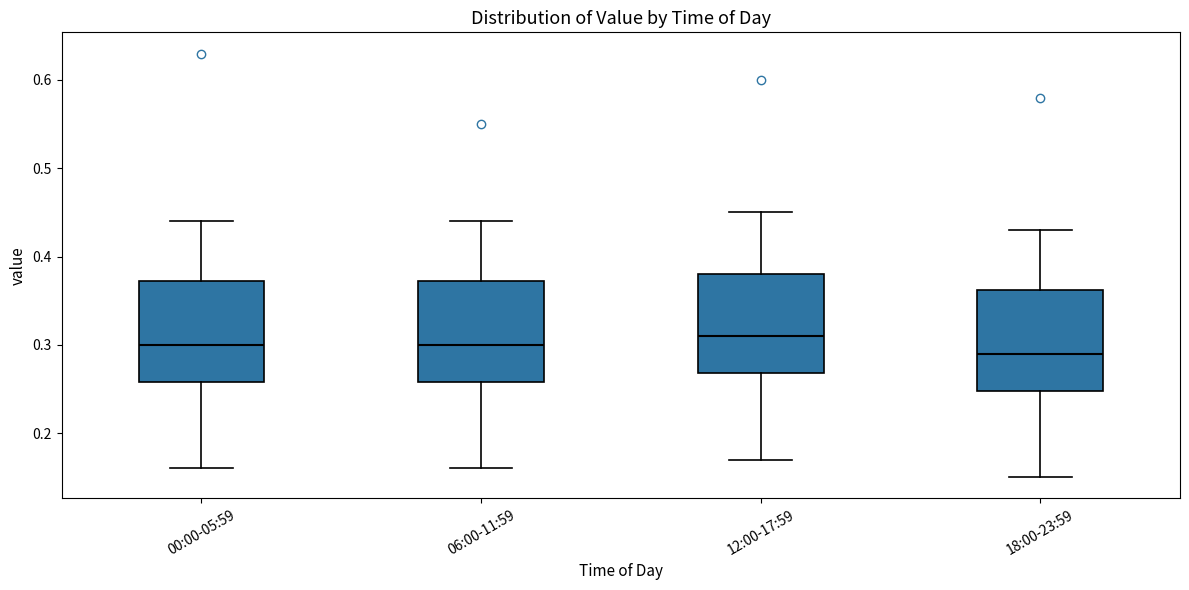

Reading left to right, transcribe this box plot: for each box, give where its median line is, the range the box spans, and where its two whiskers end, as read against the y-axis. The values are not printed on the chart, so give them approximately, as read against the axis.

00:00-05:59: median 0.30, box 0.26 to 0.37, whiskers 0.16 to 0.44
06:00-11:59: median 0.30, box 0.26 to 0.37, whiskers 0.16 to 0.44
12:00-17:59: median 0.31, box 0.27 to 0.38, whiskers 0.17 to 0.45
18:00-23:59: median 0.29, box 0.25 to 0.36, whiskers 0.15 to 0.43